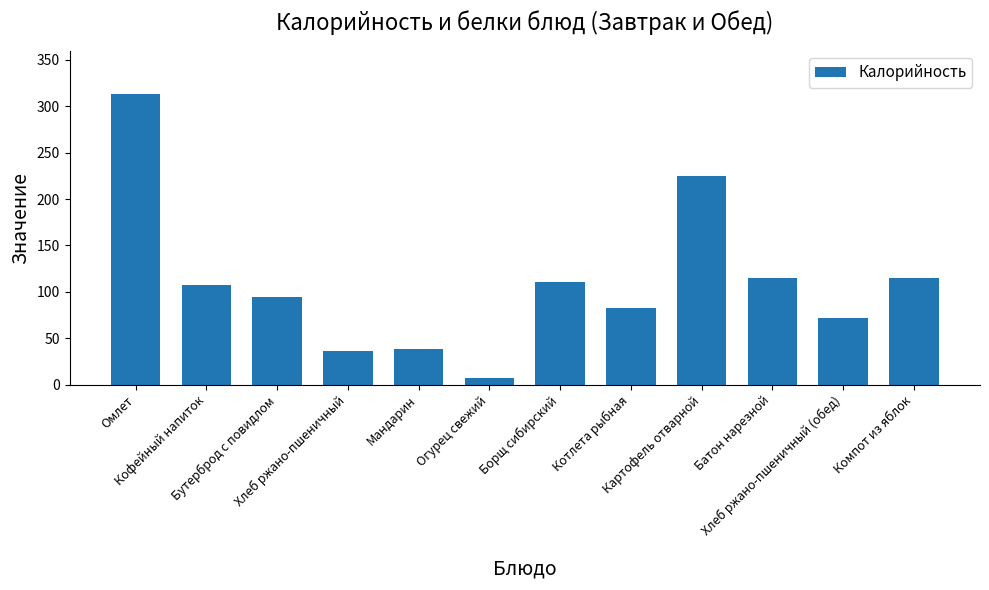

What is the maximum value shown in the chart?

313